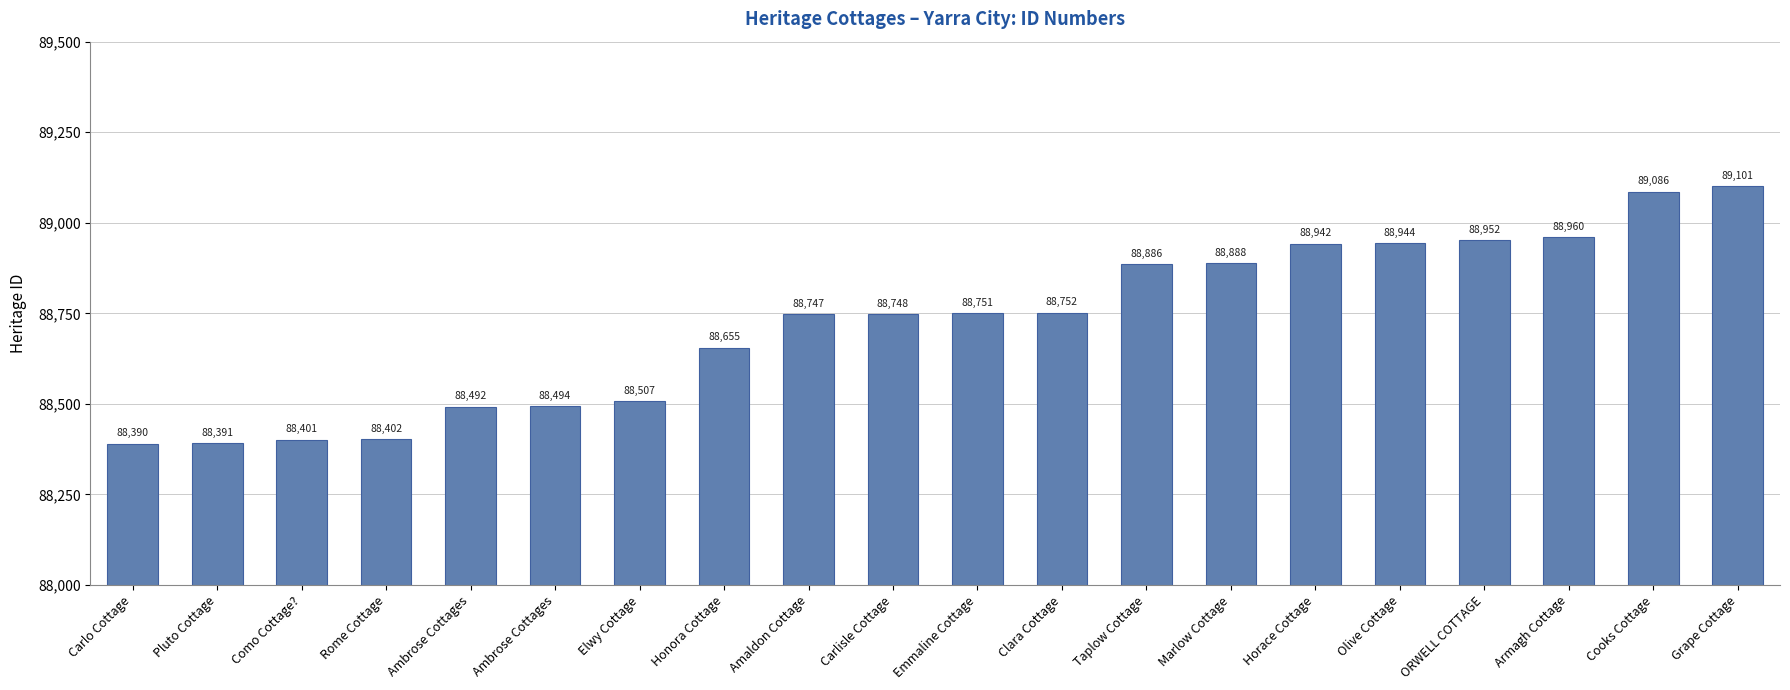

What is the difference between the values at Olive Cottage and Carlo Cottage?

554